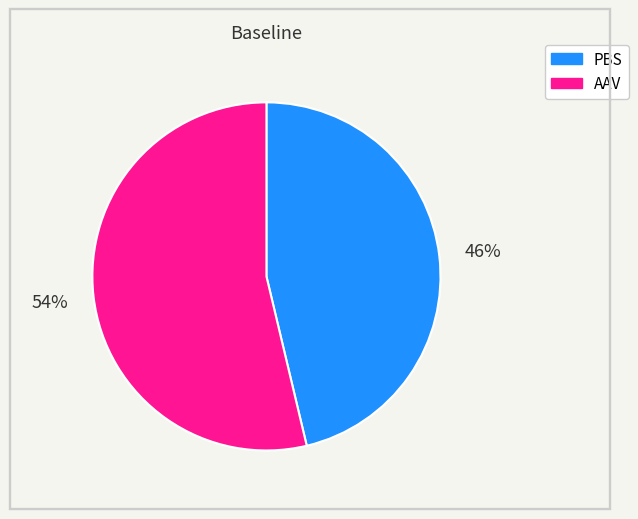

How many segments does this pie chart have?

2